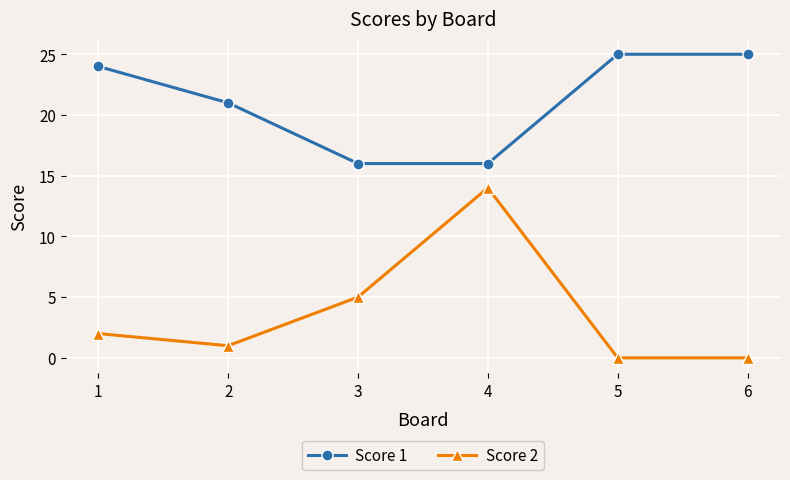

True or false: Score 2 and Score 1 intersect in this chart.

False